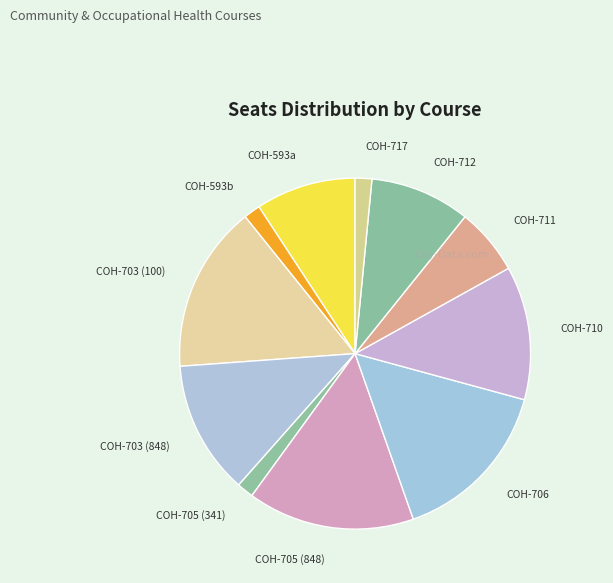

Combined, do COH-710 and COH-703 (848) account for over 50%?

No